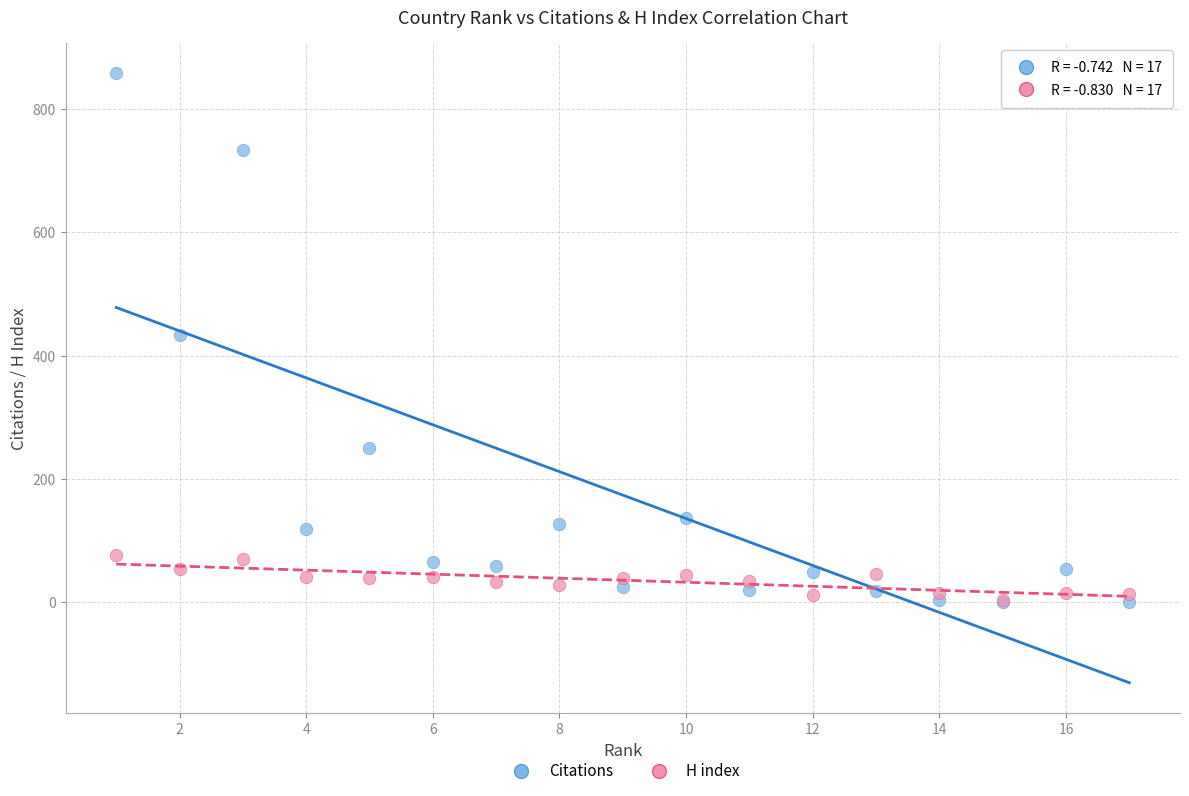

What are all the series names shown in the legend?

Citations, H index